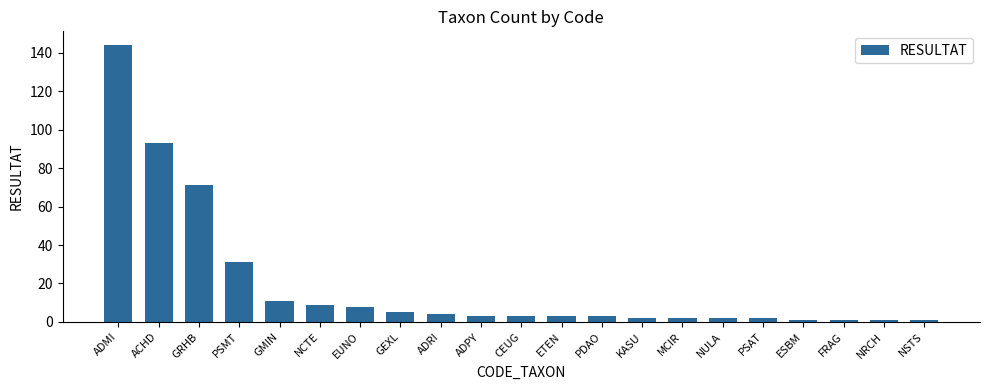

The value at GEXL is 5. True or false?

True